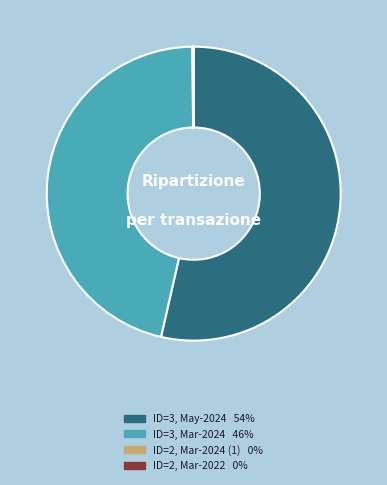

Does any single category account for the majority?

Yes